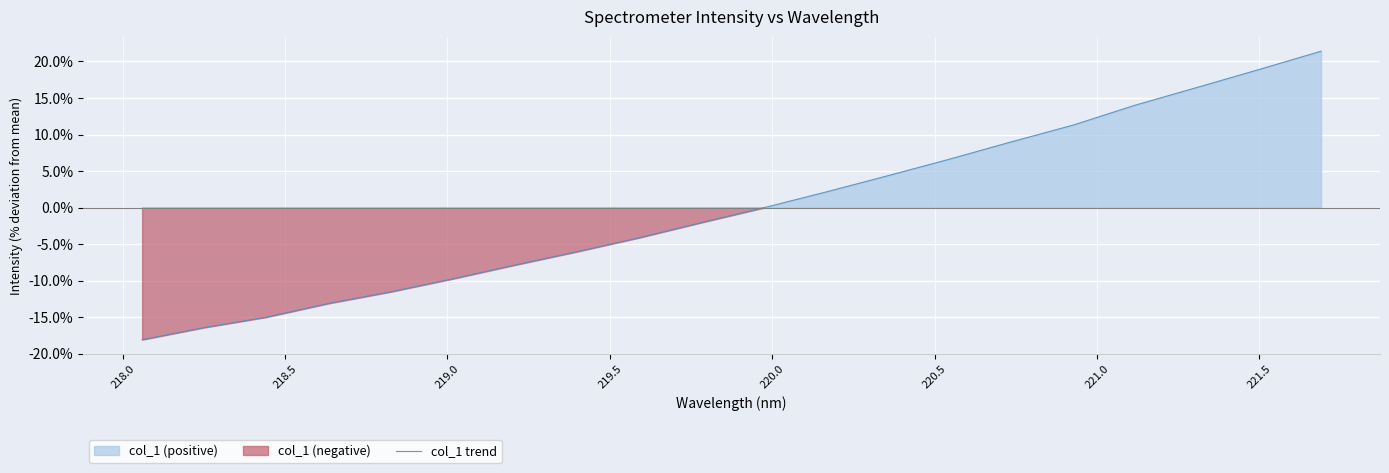

What is the value of the 5th point from the left?

-11.5